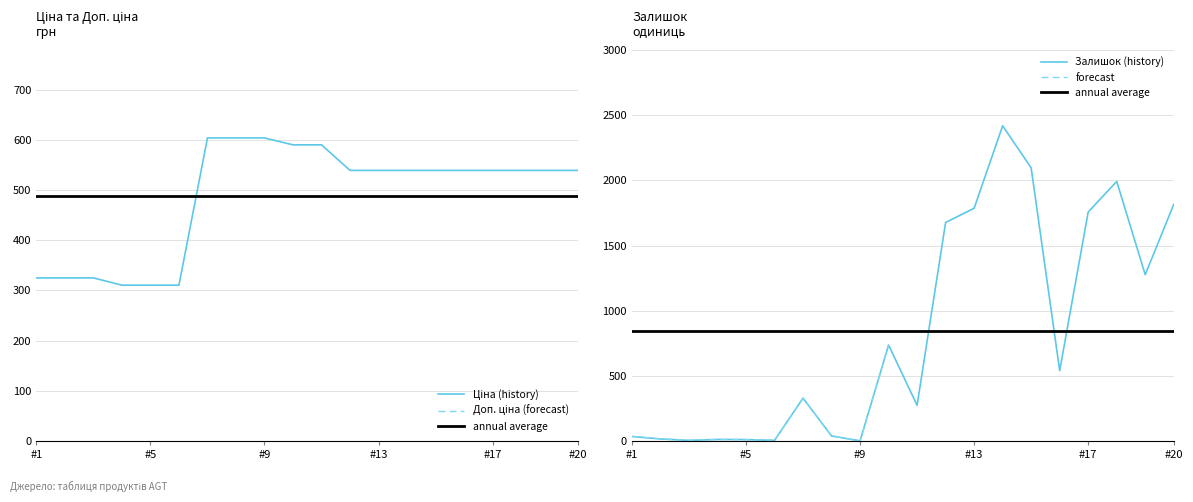

The value of Залишок at #5 is 25.4. True or false?

False